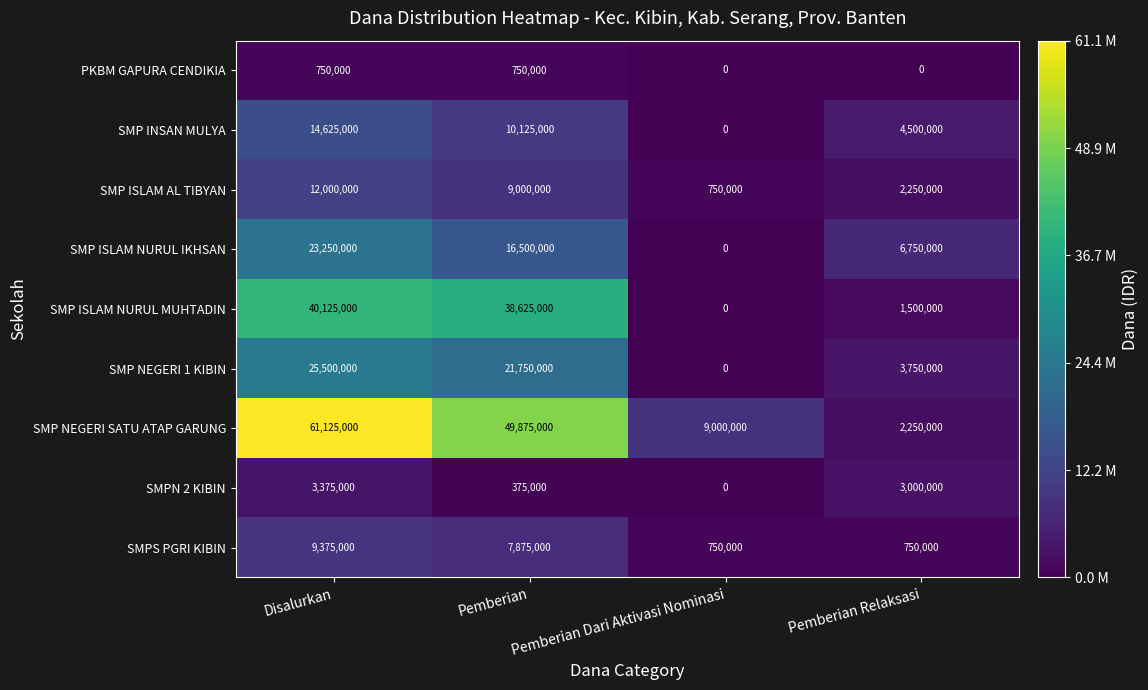

At how many categories does at least one series exceed 6040537?

4